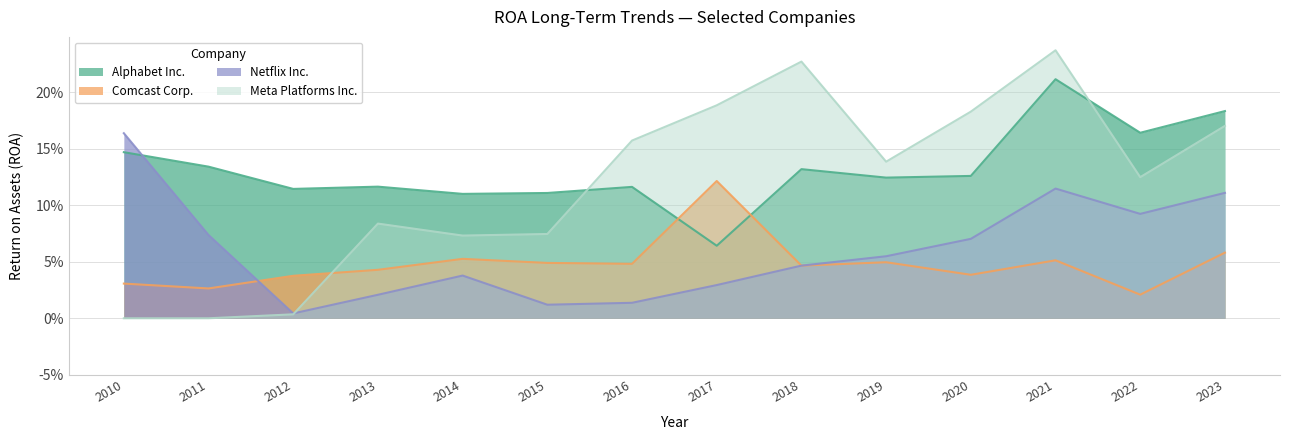

What is the average value of the Meta Platforms Inc. series?

0.1